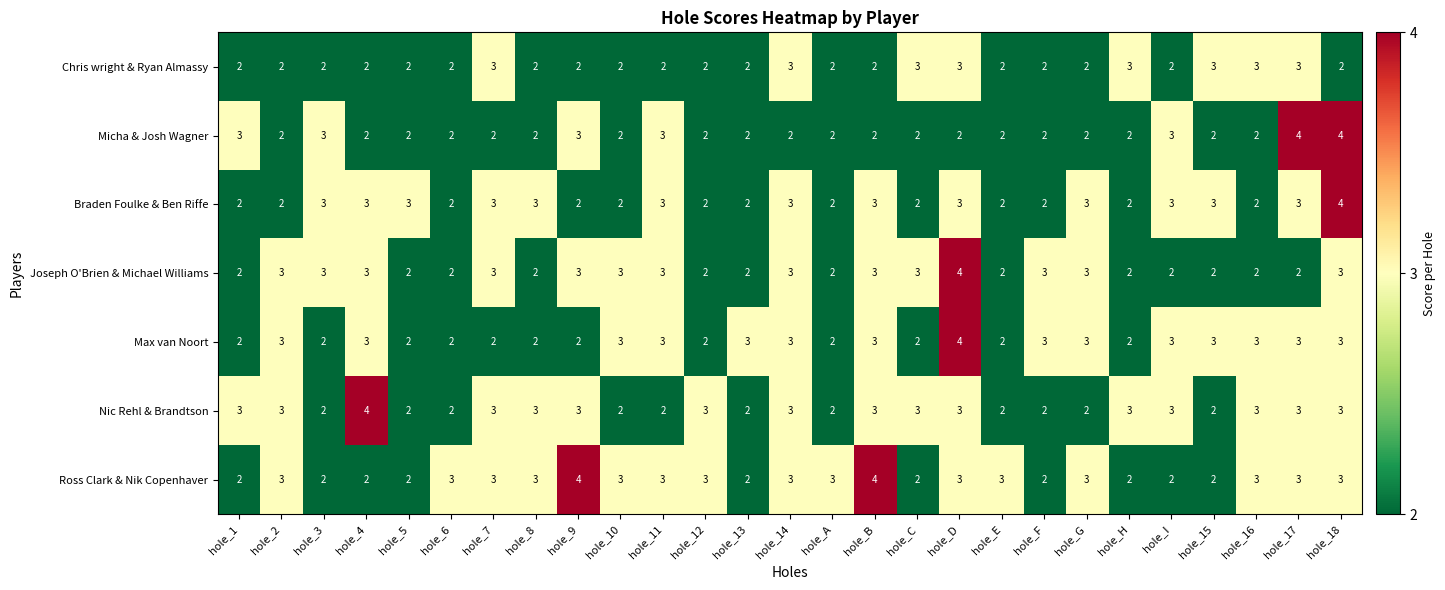

Count the number of categories in the chart.

27